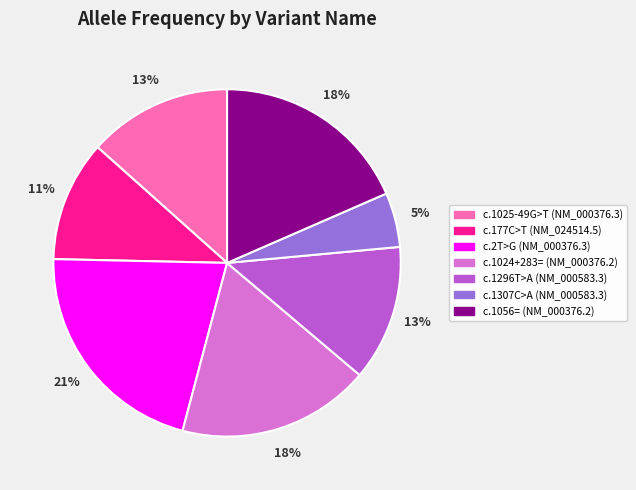

To the nearest percent, what is the average slice percentage?

14%